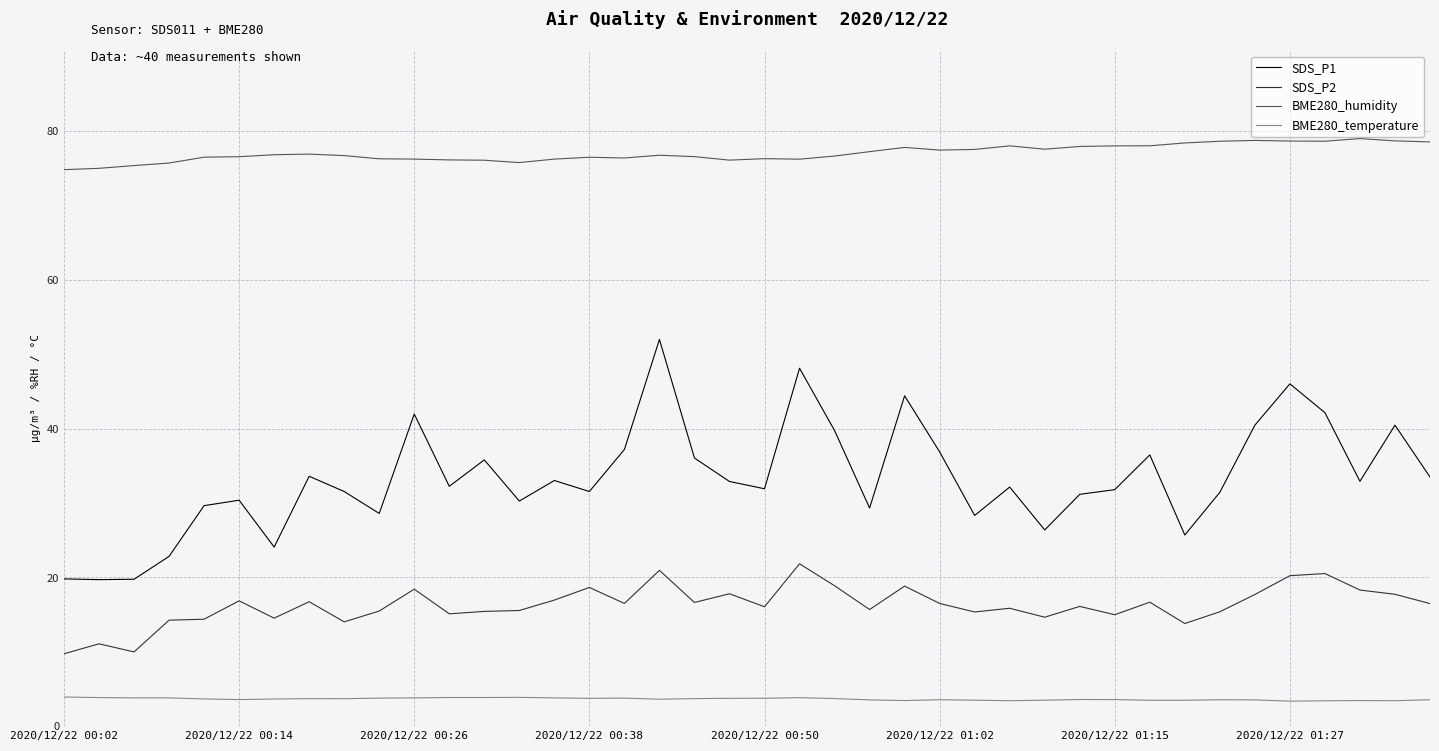

What is the minimum value shown in the chart?

3.4